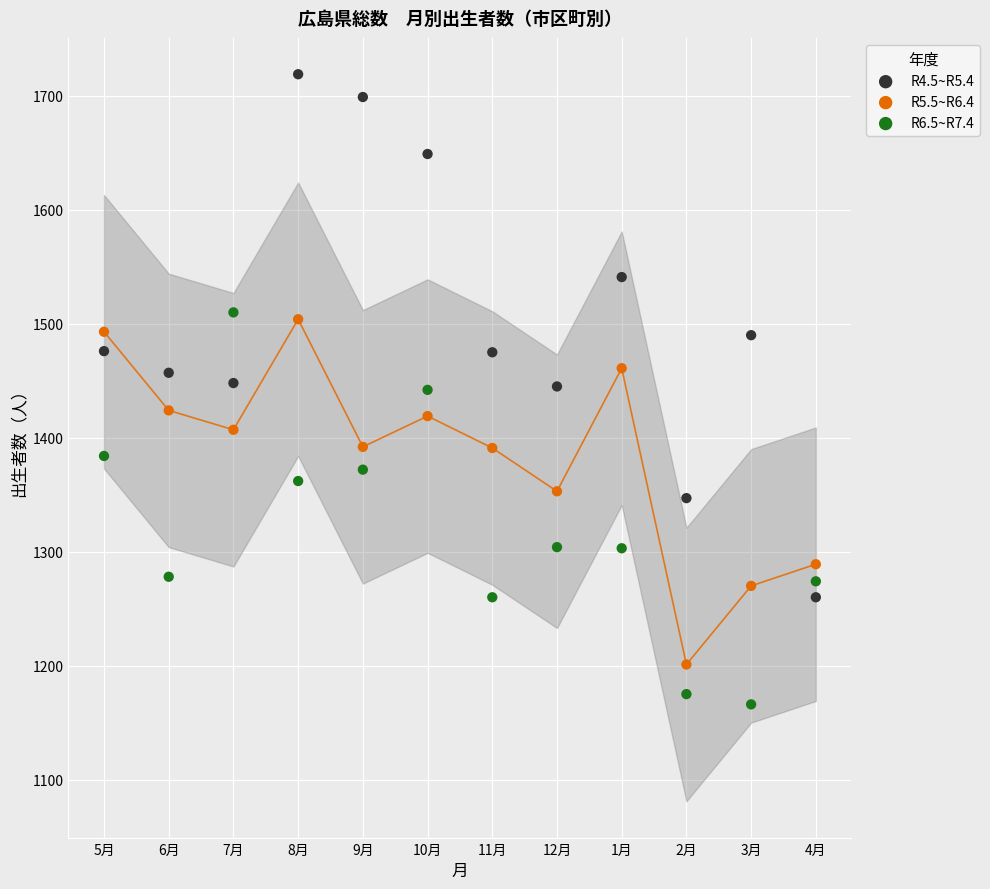

What is the X range (max minus min) for the scatter plot?

11